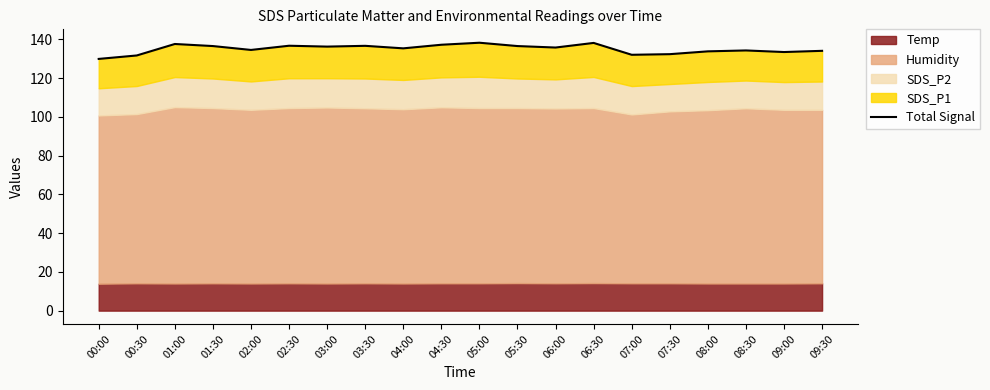

What is the label of the 14th point from the right?

03:00